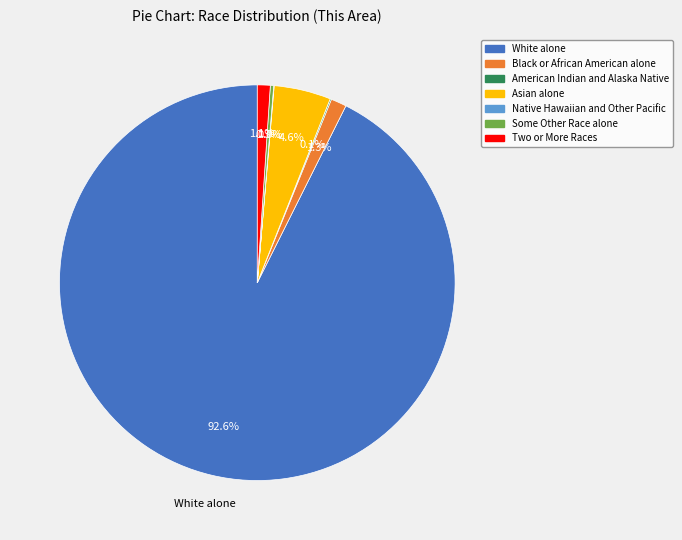

Is it true that Two or More Races is 1% of the pie?

True